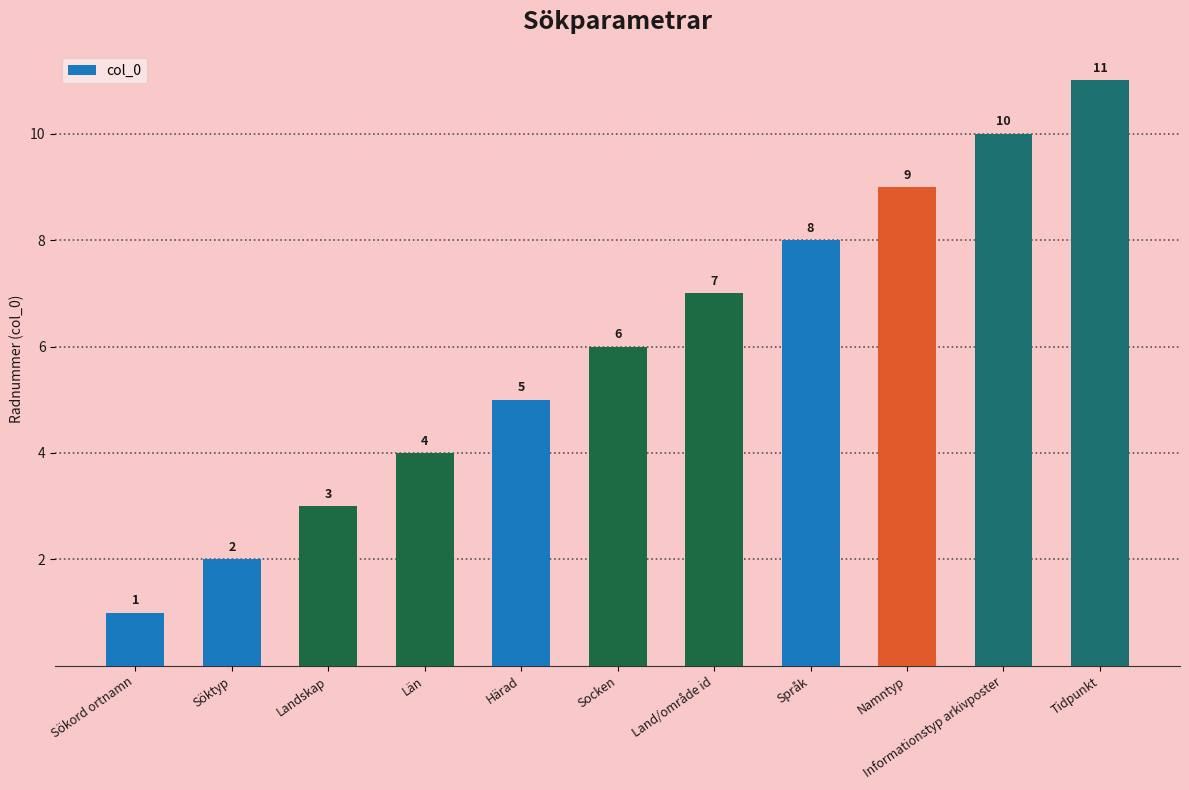

What is the minimum value shown in the chart?

1